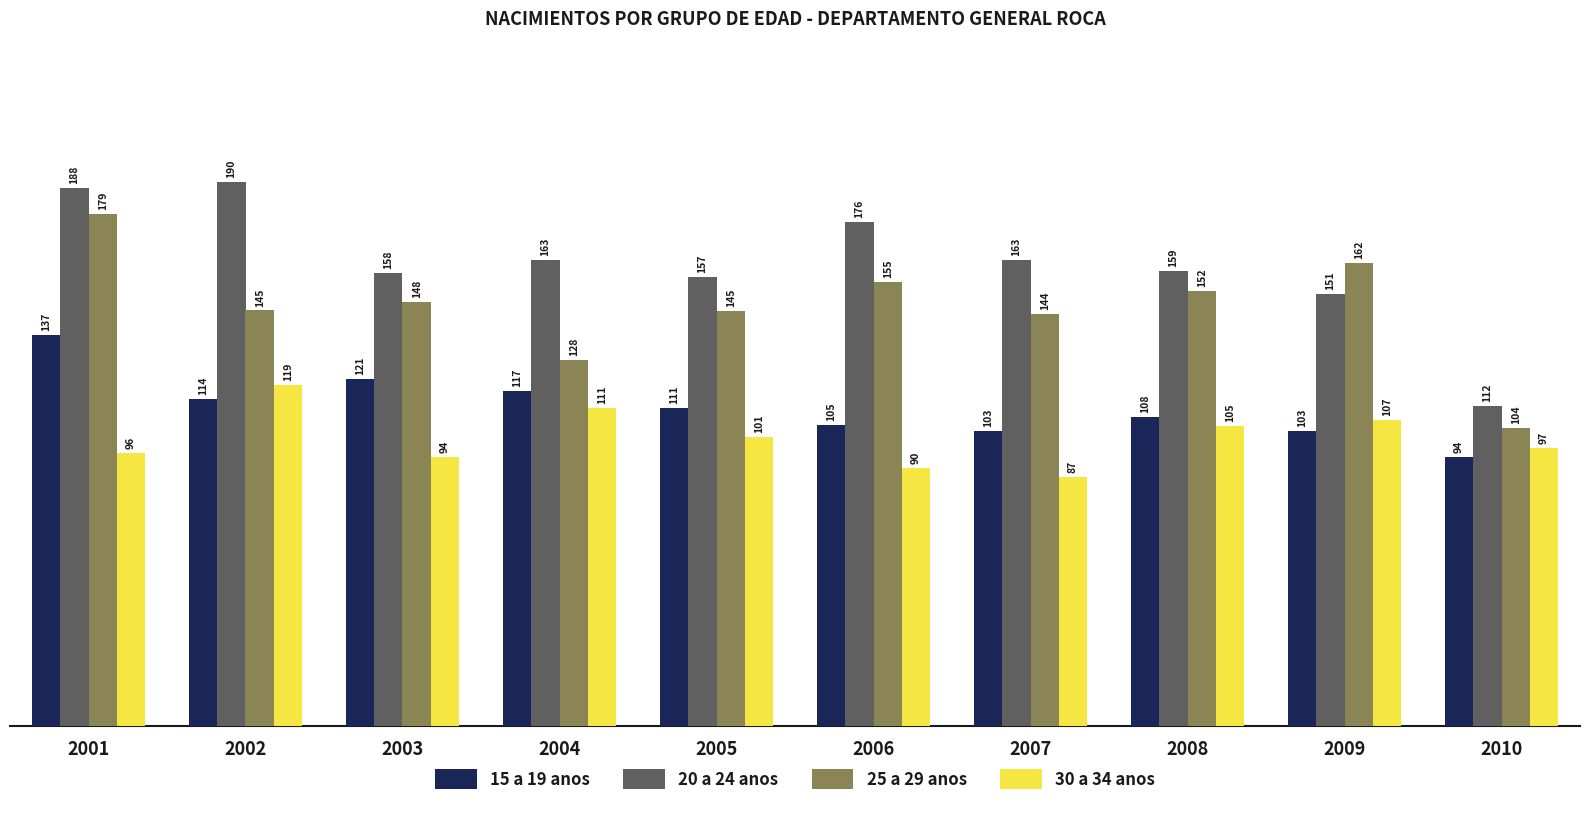

Count the number of data series in this chart.

4